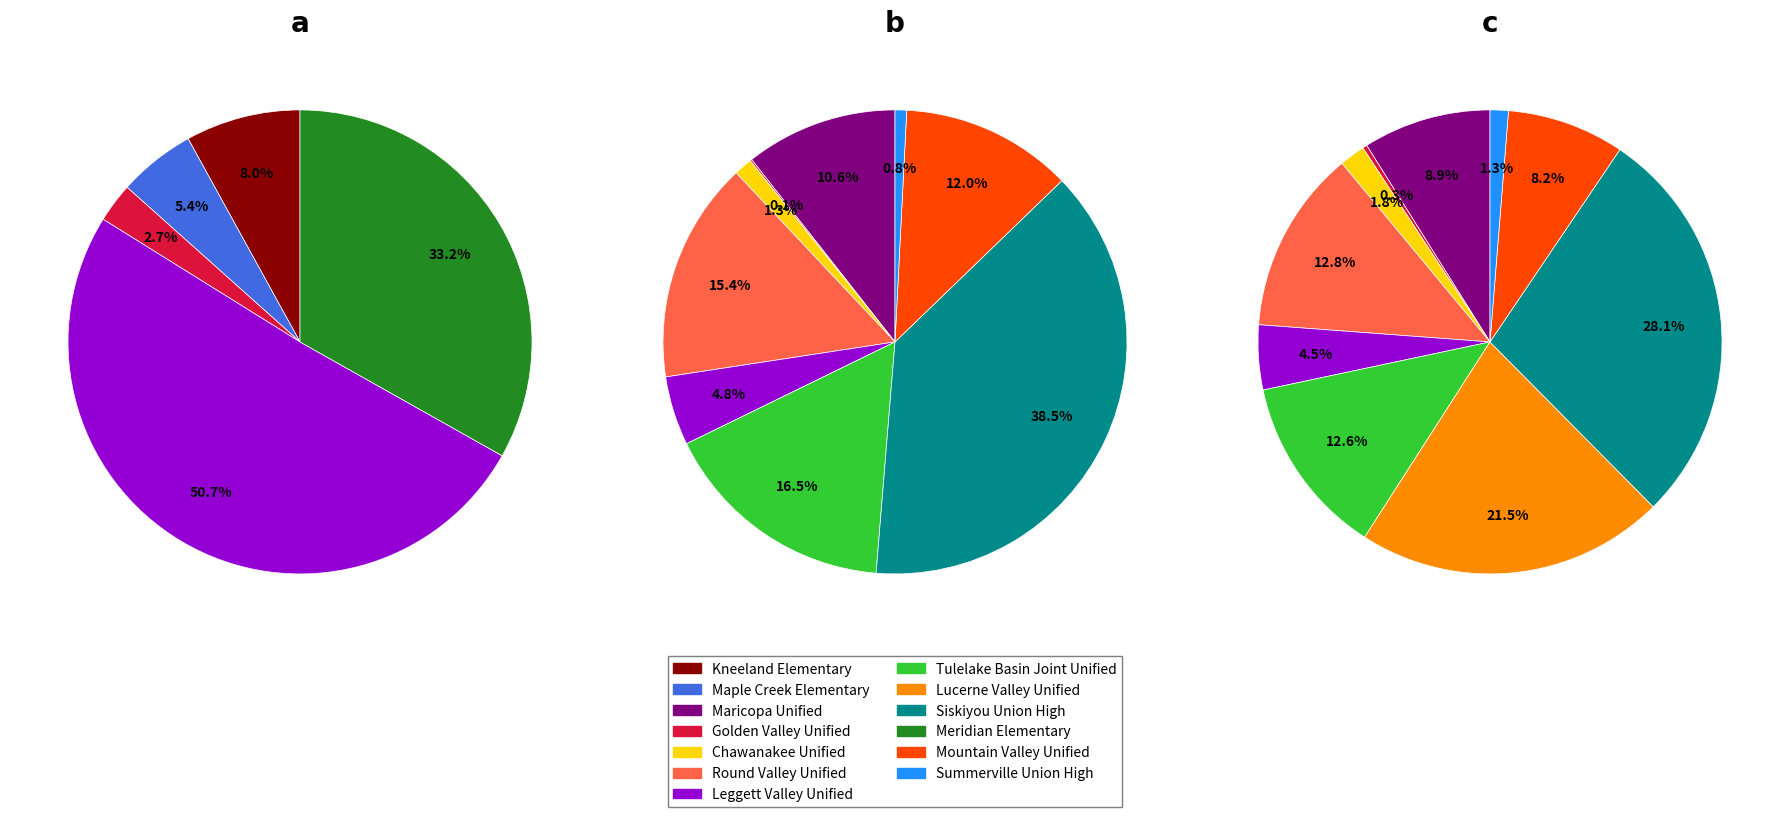

True or false: Mountain Valley Unified accounts for 1% of the total.

False